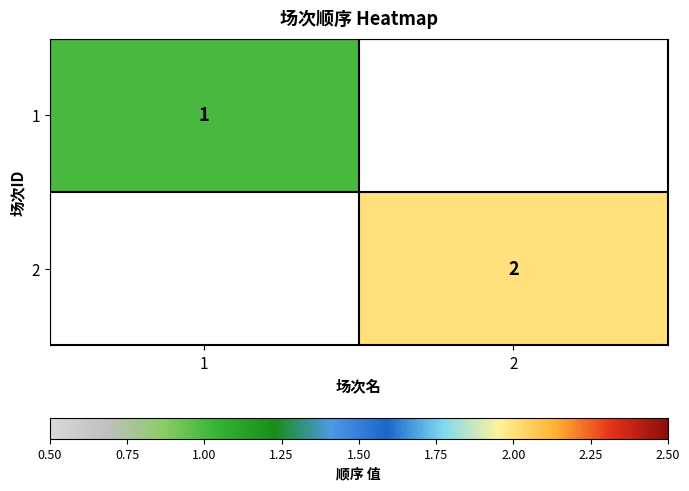

Is the value of 2 at 2 greater than the value of 1 at 1?

Yes